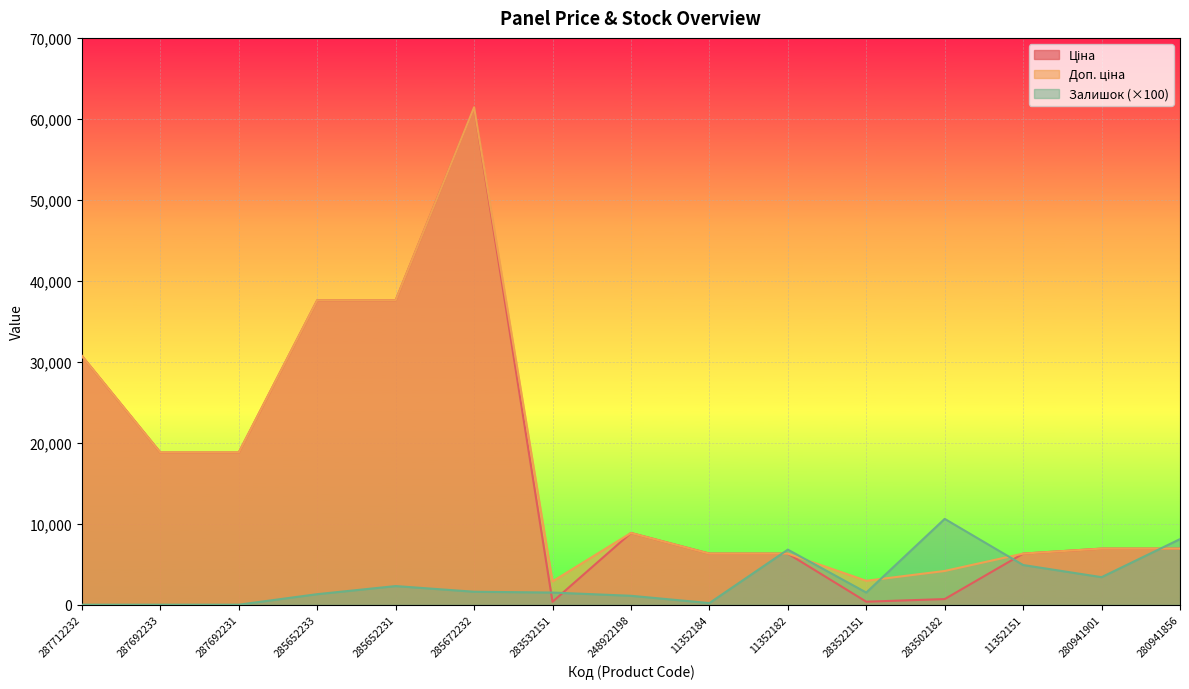

How many data points in Залишок are less than 1500?

6